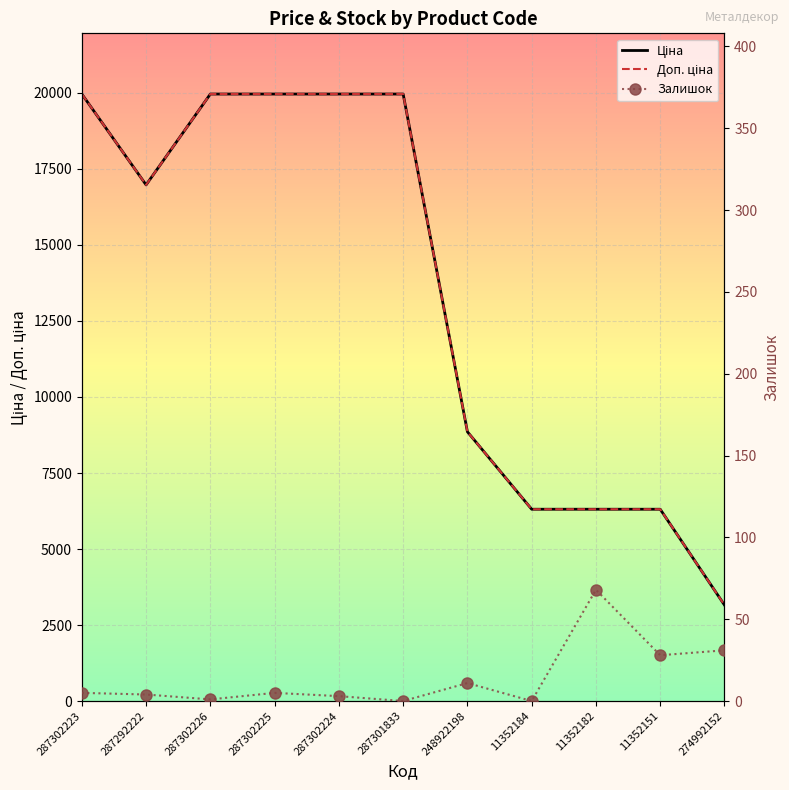

Is this an area chart (filled region under the line)?

No